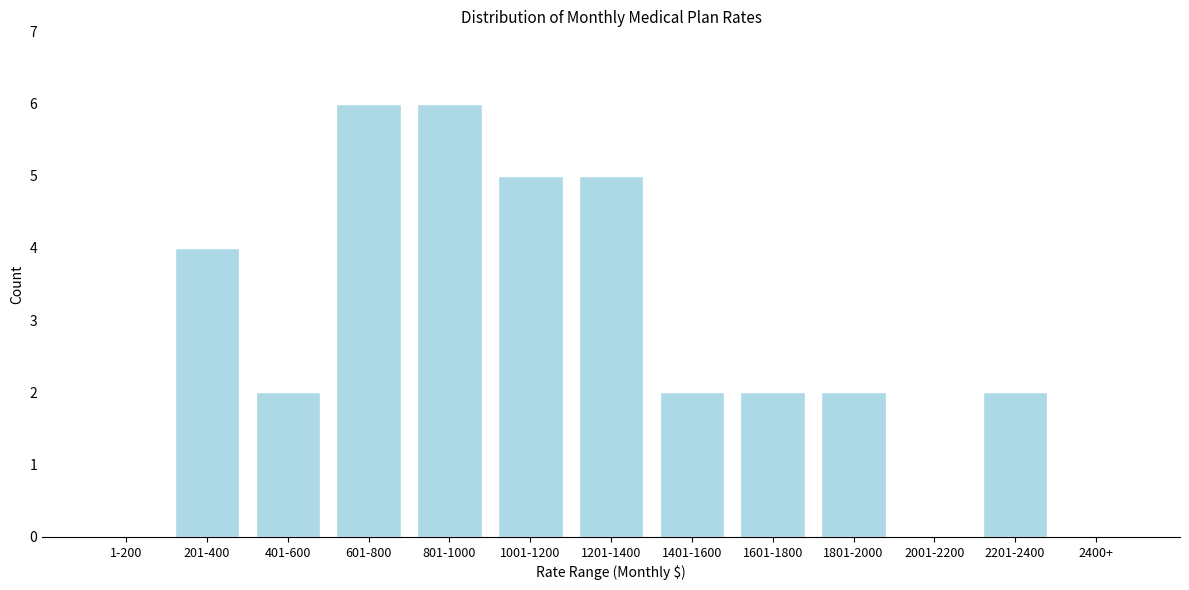

Reading right to left, extract all data points from this chart.

2400+=0	2201-2400=2	2001-2200=0	1801-2000=2	1601-1800=2	1401-1600=2	1201-1400=5	1001-1200=5	801-1000=6	601-800=6	401-600=2	201-400=4	1-200=0